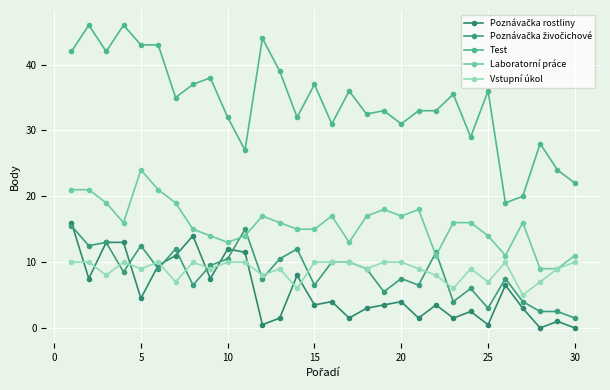

What is the sum of all Poznávačka živočichové values?

252.0